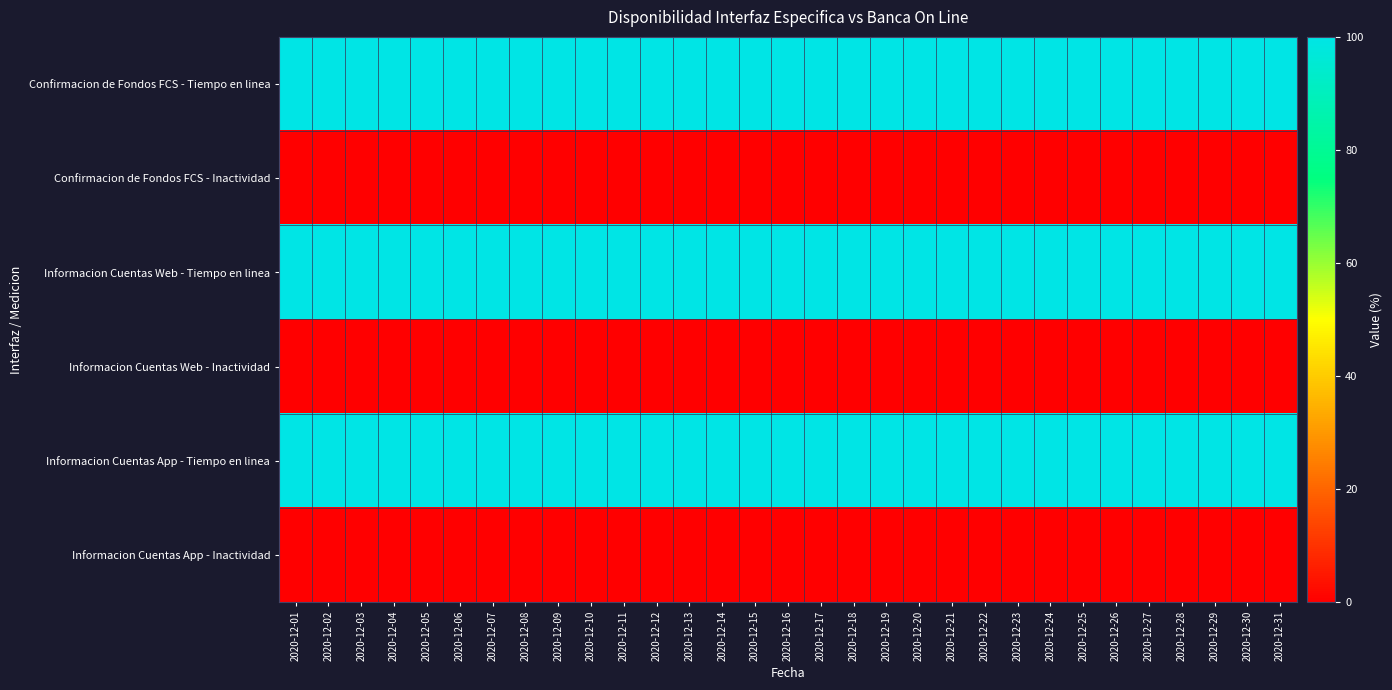

At how many categories does at least one series exceed 77?

31